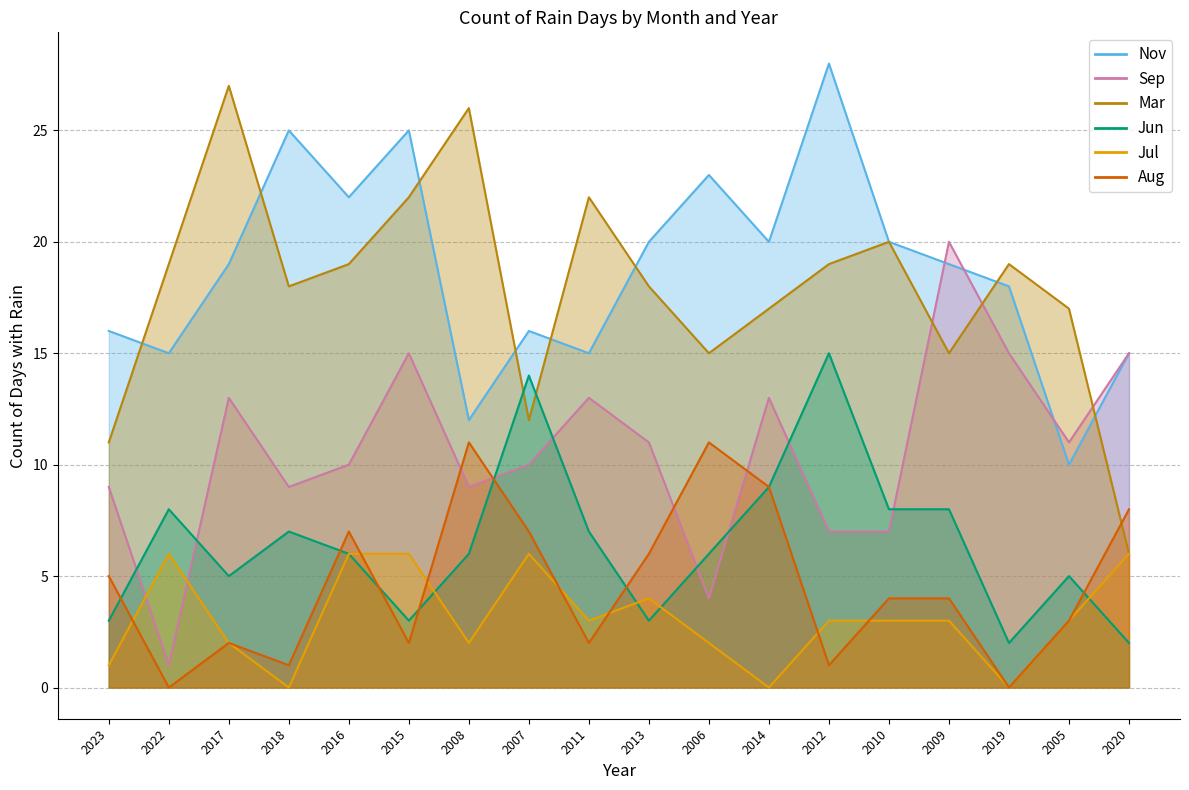

What is the label of the 4th point from the right?

2009